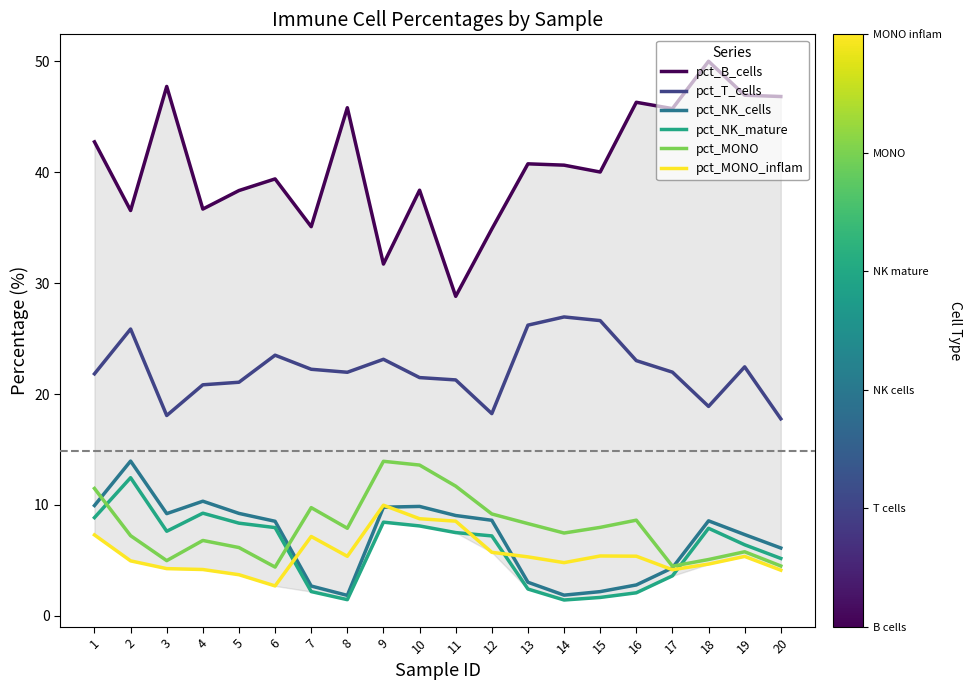

Where does the pct_NK_mature series first go above 7?

1